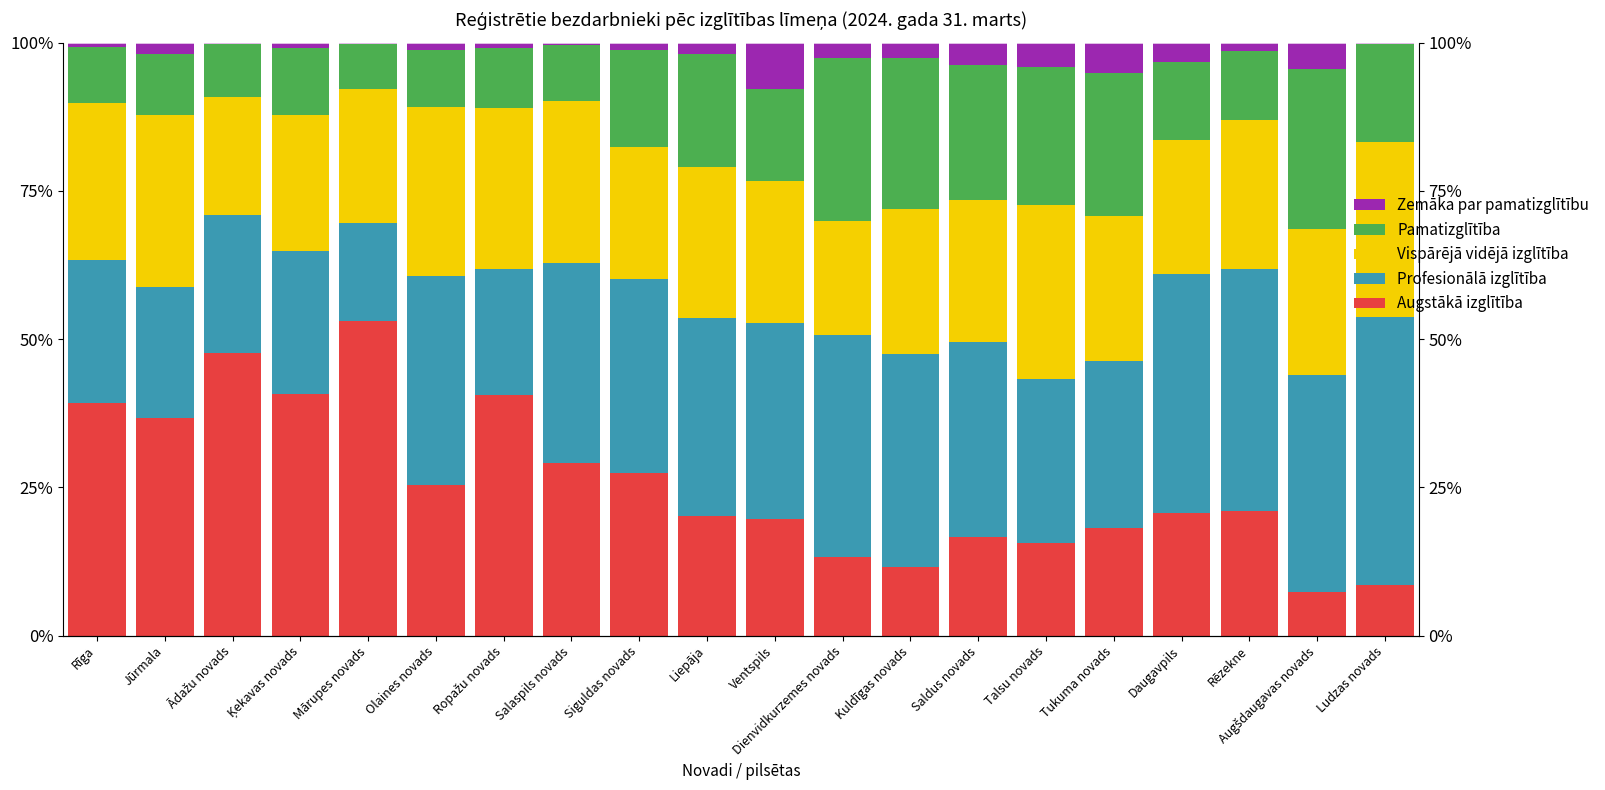

How many data points in Vispārējā vidējā izglītība are less than 24?

7